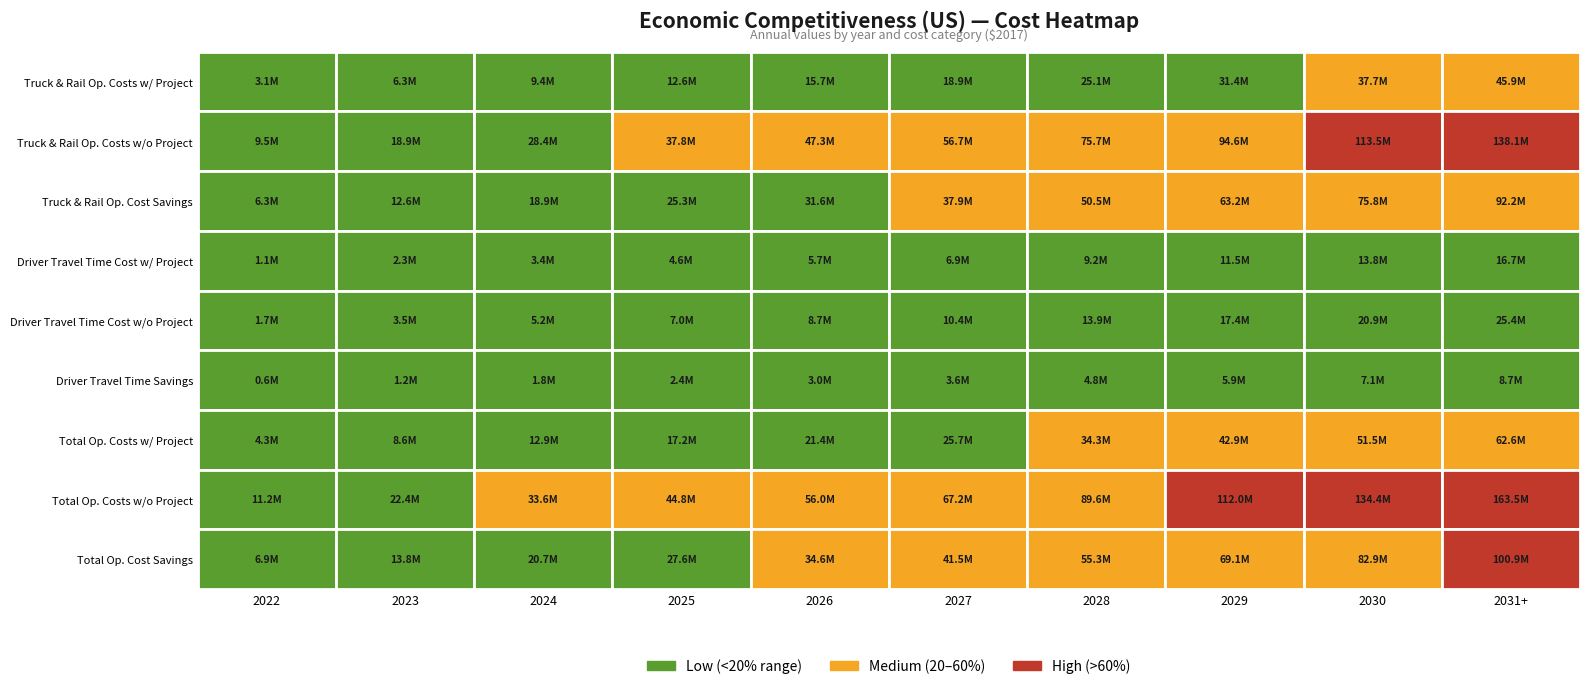

How many series are shown in this chart?

9